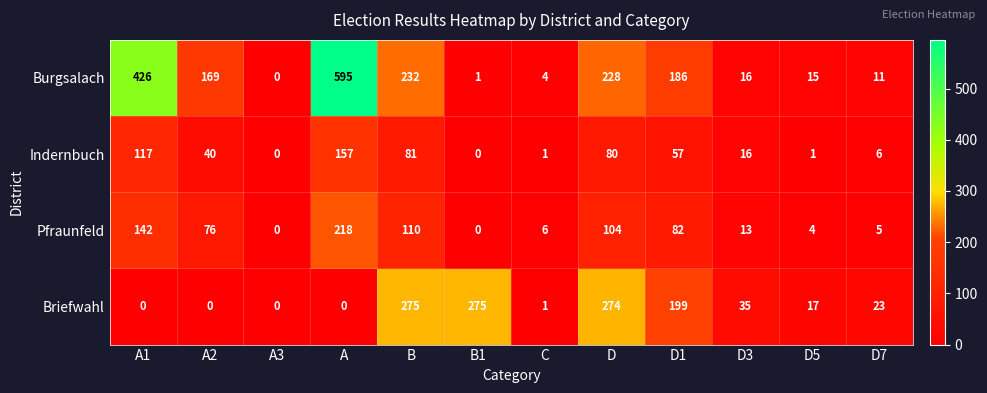

Which series changed the most between A1 and D3?

Burgsalach